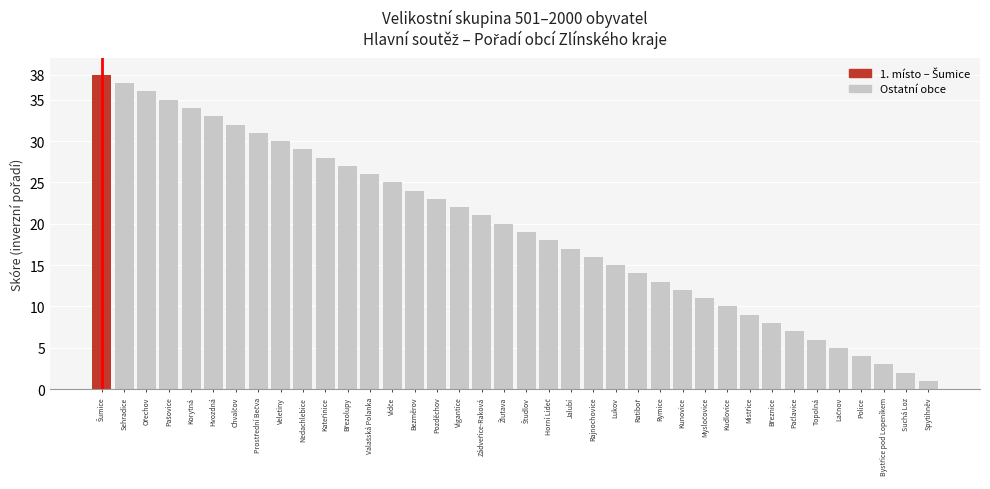

Reading left to right, transcribe all the data shown in this chart.

38	37	36	35	34	33	32	31	30	29	28	27	26	25	24	23	22	21	20	19	18	17	16	15	14	13	12	11	10	9	8	7	6	5	4	3	2	1